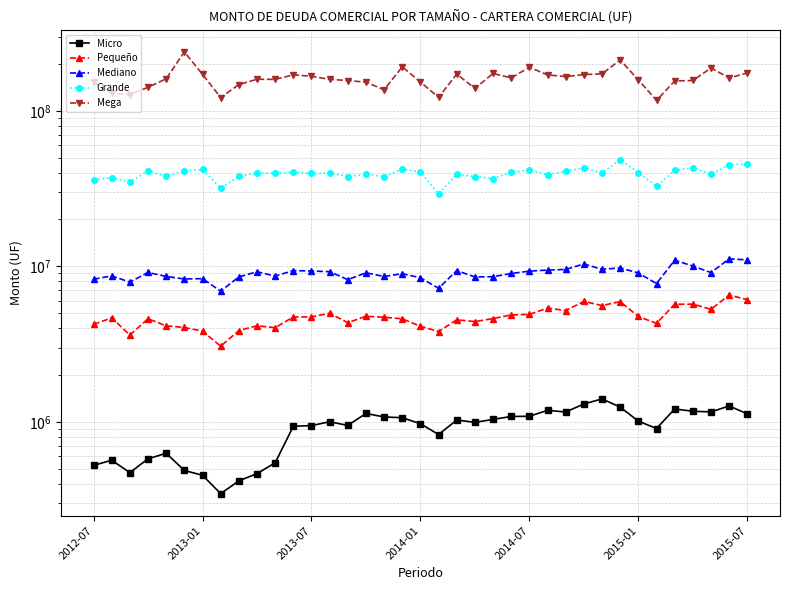

Which series has the largest total across all categories?

Mega